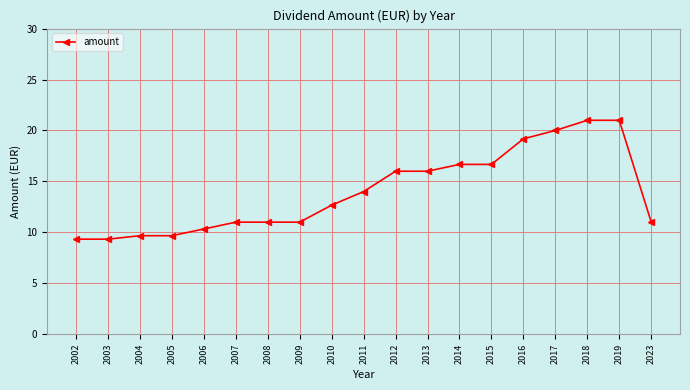

What is the change in value from 2014 to 2018?

+4.3